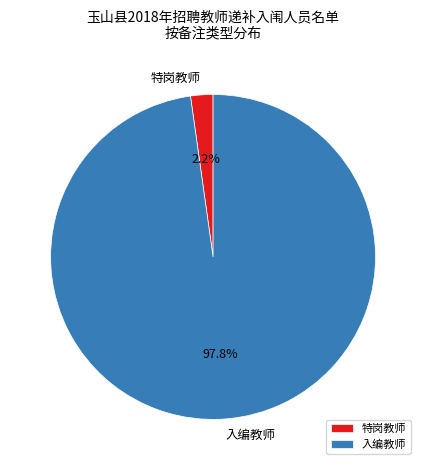

To the nearest percent, what percentage of the pie is 入编教师?

98%